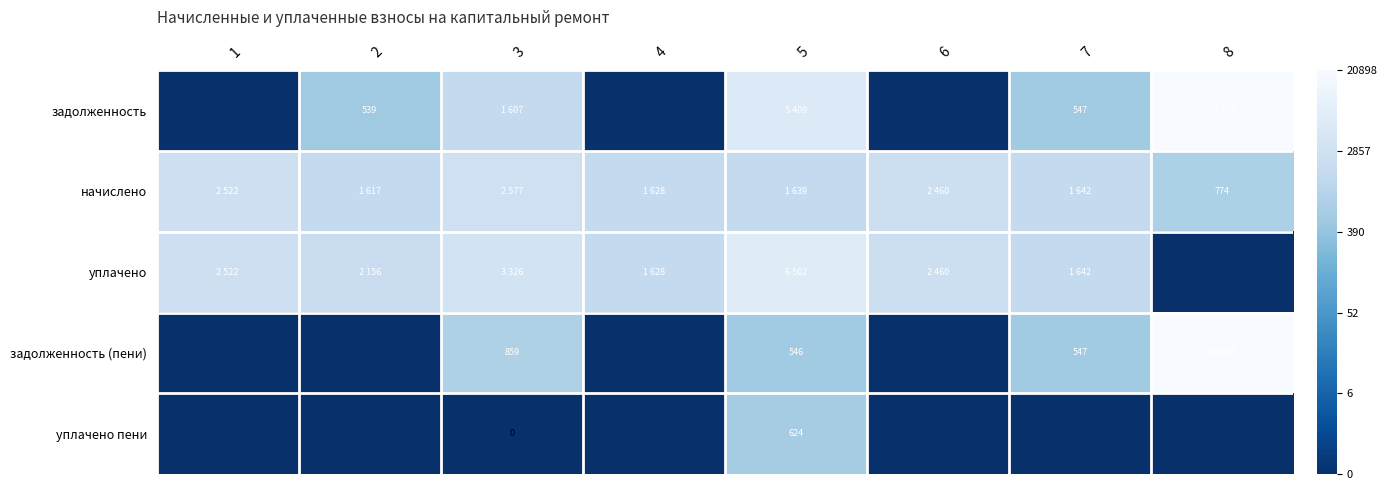

At how many categories does at least one series exceed 7?

8